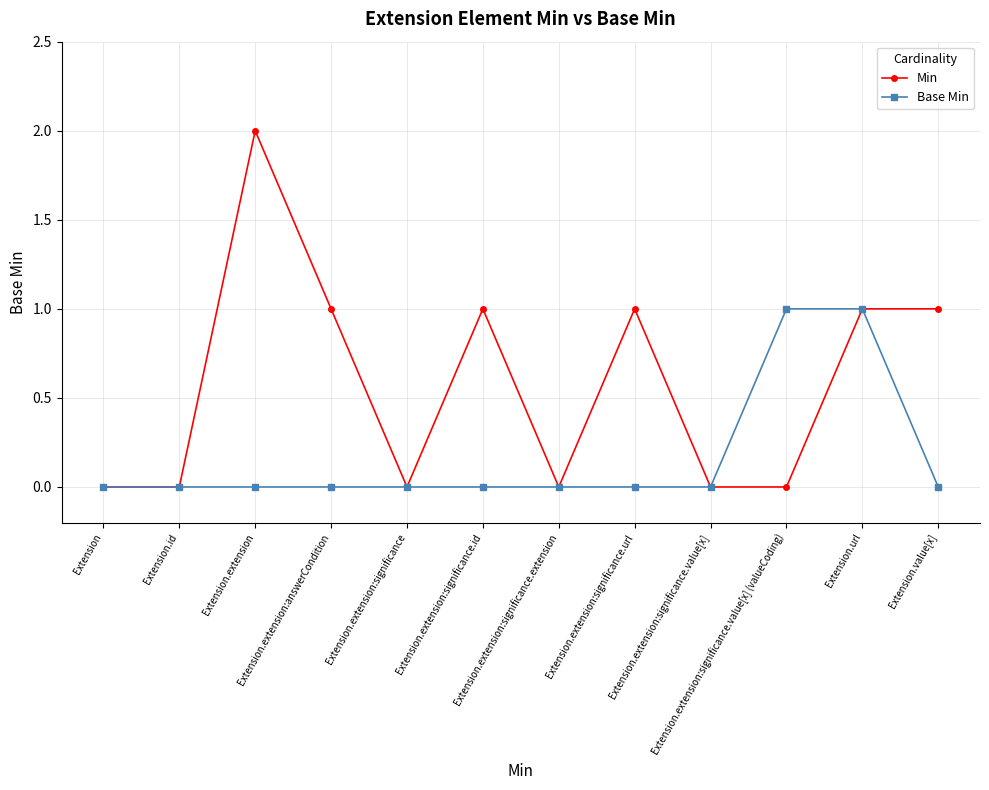

True or false: Min has more than 0 interior local peaks.

True